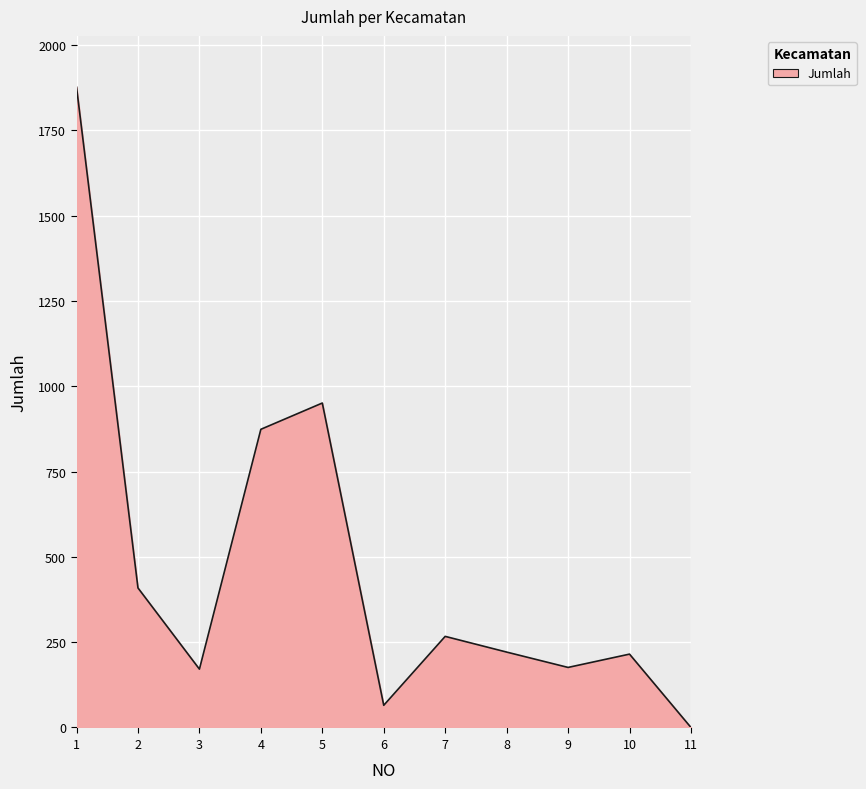

Count the number of data series in this chart.

1